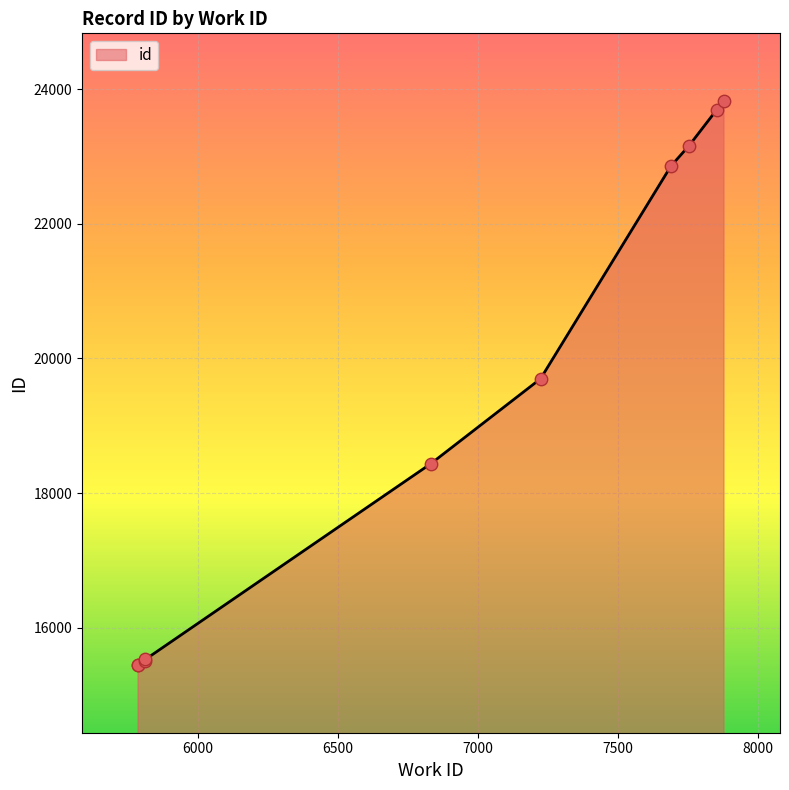

Approximately how many times larger is the value at 7879 compared to 5813?

1.5